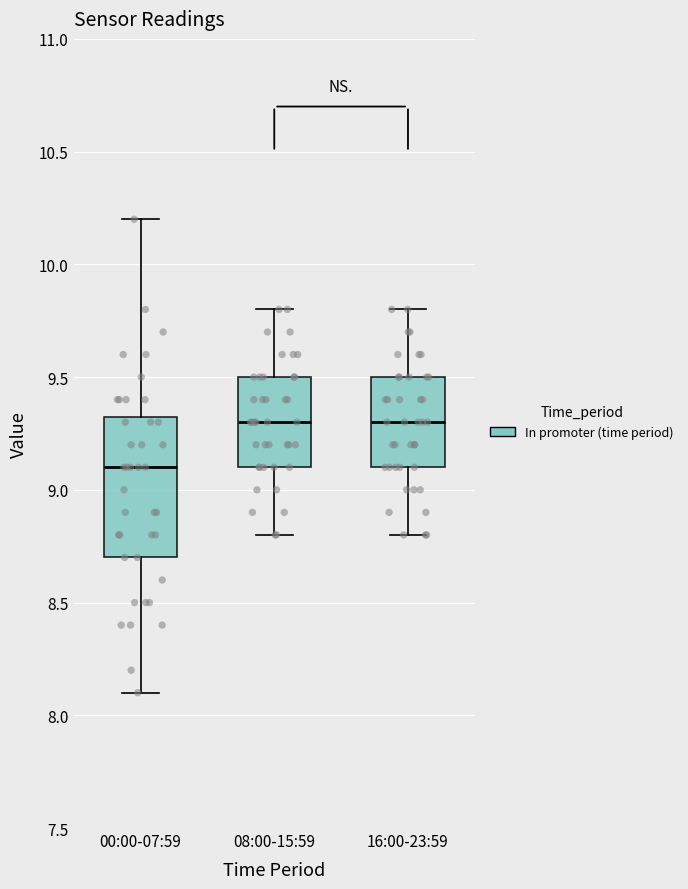

Where does the lower whisker of the box for 00:00-07:59 end on the y-axis? The values are not printed on the chart, so give them approximately, as read against the axis.

8.10